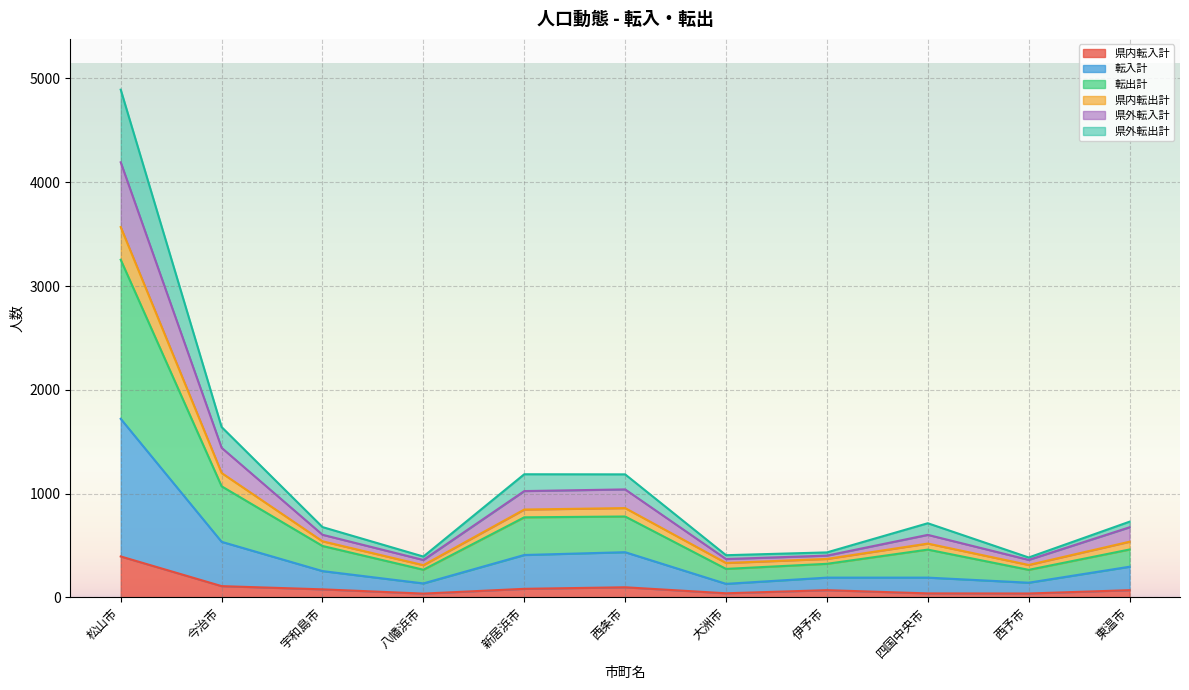

Is the value of 県内転入計 at 新居浜市 greater than the value of 県外転出計 at 四国中央市?

No